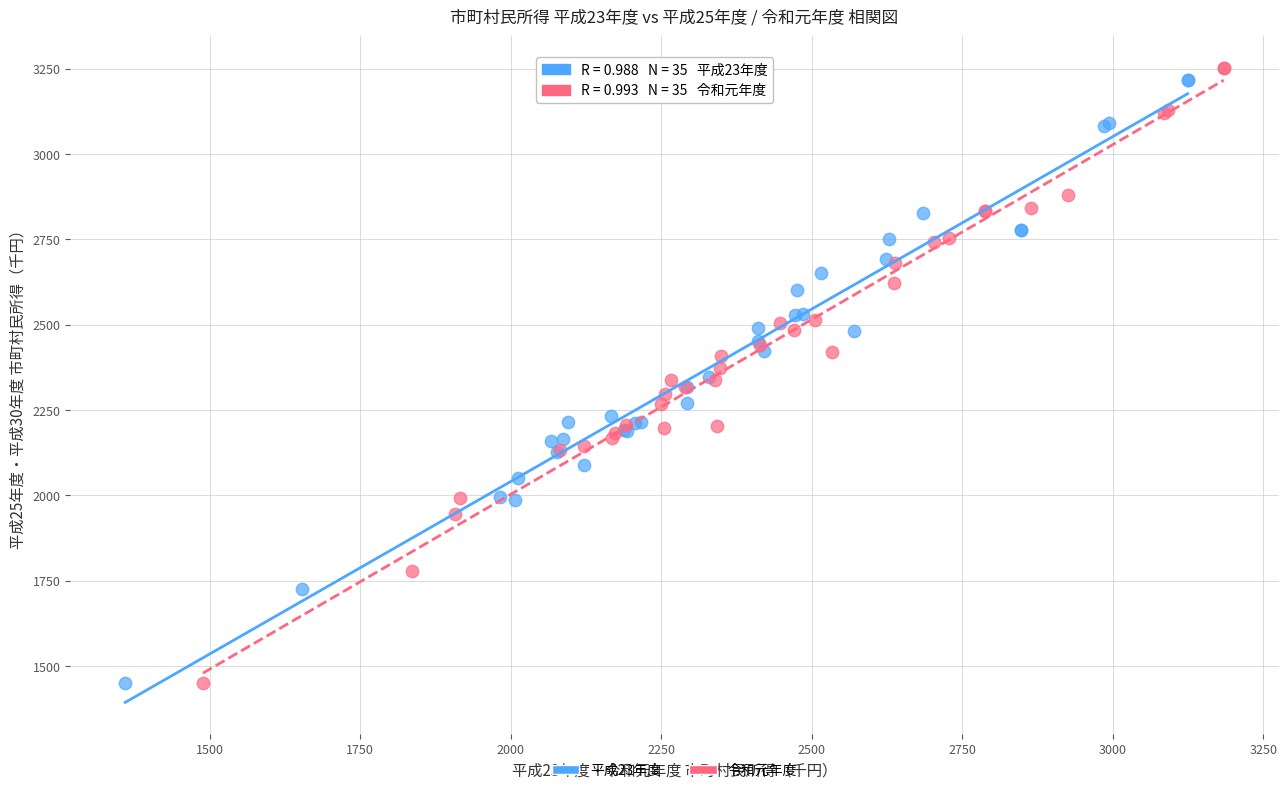

Which series contains the highest Y value?

令和元年度